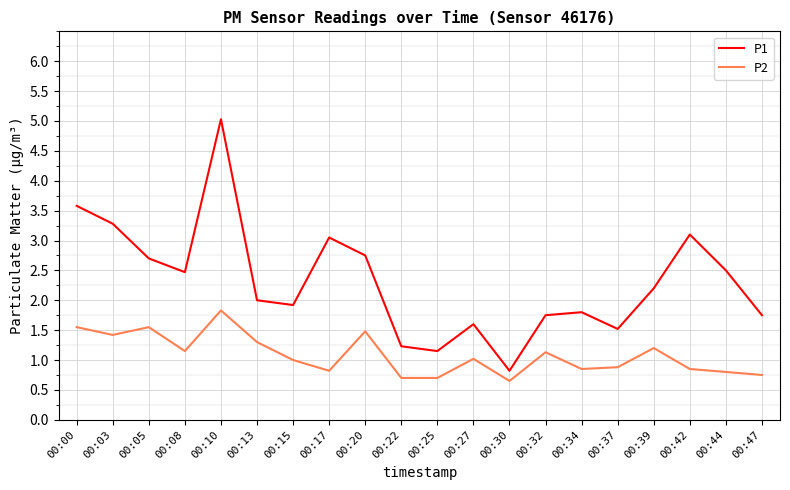

Rank the series by their maximum value, from lowest to highest.

P2, P1